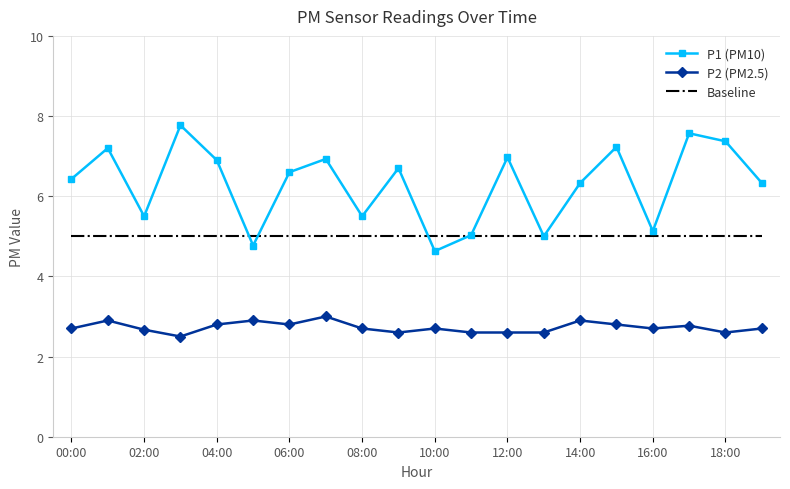

Which series has the largest range (max minus min)?

P1 (PM10)